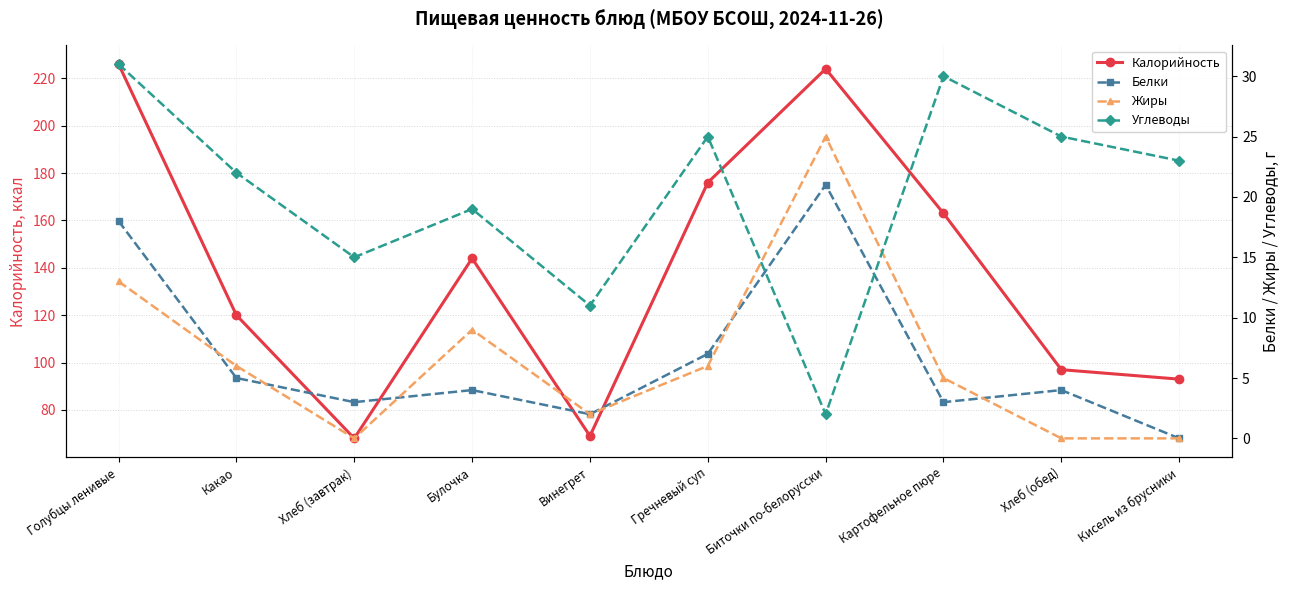

What is the difference between the second highest and minimum values in the Белки series?

18